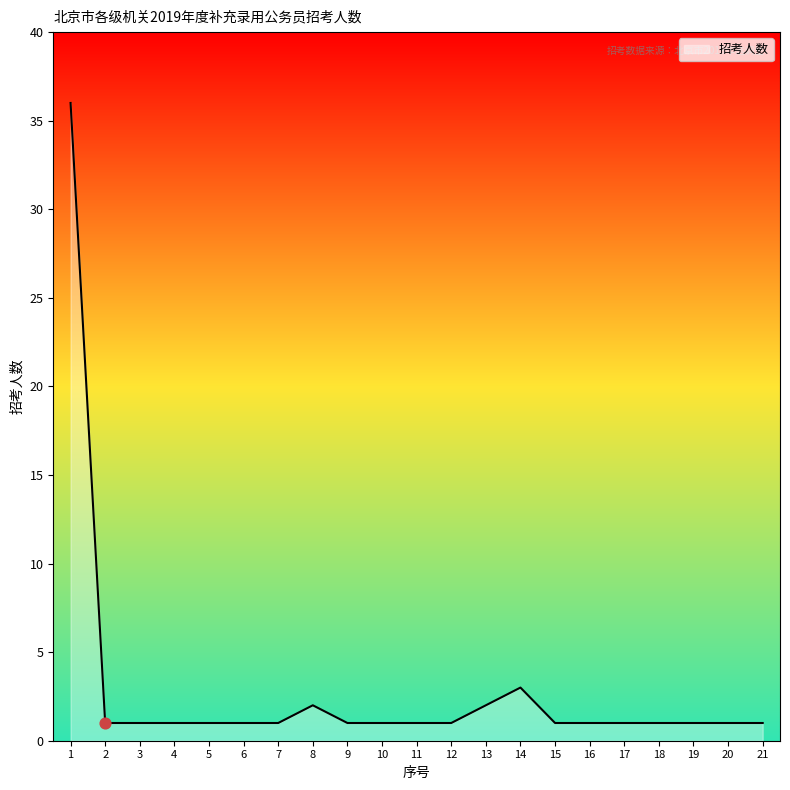

What is the ratio of the value at 18 to the value at 7?

1.0